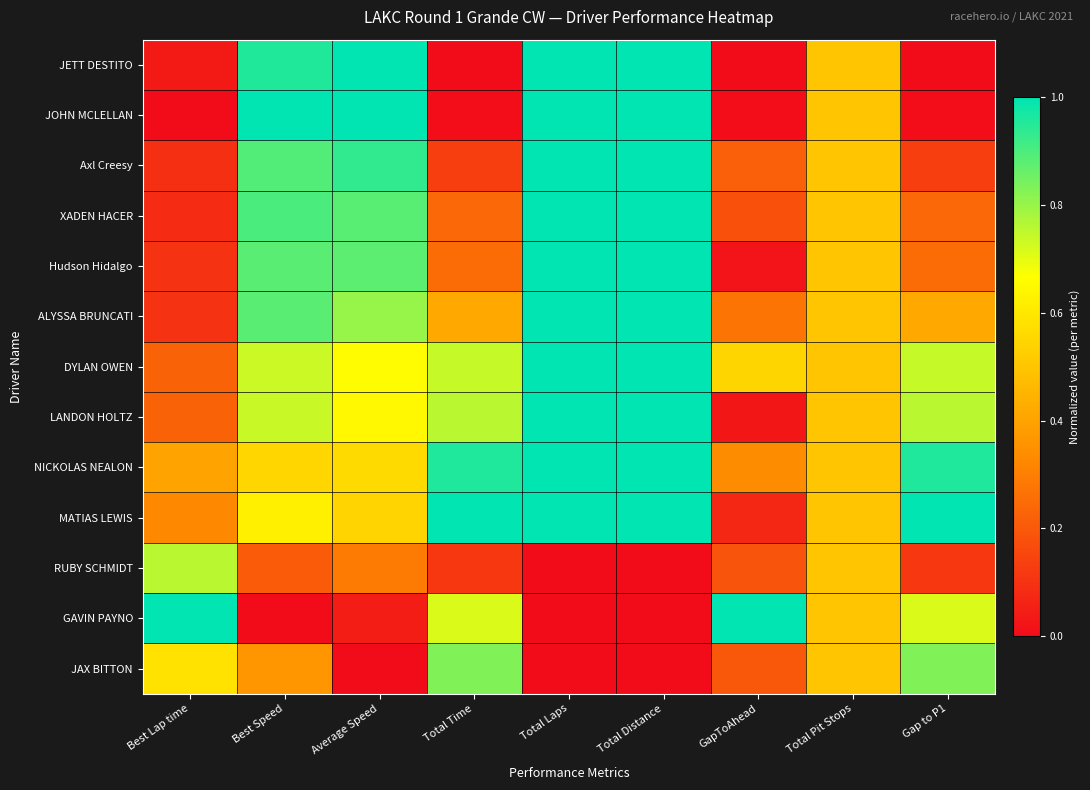

Reading left to right, list all the values displayed in this chart.

JETT DESTITO: Best Lap time=0.0	Best Speed=1.0	Average Speed=1.0	Total Time=0.0	Total Laps=1.0	Total Distance=1.0	GapToAhead=0.0	Total Pit Stops=0.5	Gap to P1=0.0
JOHN MCLELLAN: Best Lap time=0.0	Best Speed=1.0	Average Speed=1.0	Total Time=0.0	Total Laps=1.0	Total Distance=1.0	GapToAhead=0.0	Total Pit Stops=0.5	Gap to P1=0.0
Axl Creesy: Best Lap time=0.1	Best Speed=0.9	Average Speed=0.9	Total Time=0.1	Total Laps=1.0	Total Distance=1.0	GapToAhead=0.2	Total Pit Stops=0.5	Gap to P1=0.1
XADEN HACER: Best Lap time=0.1	Best Speed=0.9	Average Speed=0.9	Total Time=0.2	Total Laps=1.0	Total Distance=1.0	GapToAhead=0.2	Total Pit Stops=0.5	Gap to P1=0.2
Hudson Hidalgo: Best Lap time=0.1	Best Speed=0.9	Average Speed=0.9	Total Time=0.3	Total Laps=1.0	Total Distance=1.0	GapToAhead=0.0	Total Pit Stops=0.5	Gap to P1=0.3
ALYSSA BRUNCATI: Best Lap time=0.1	Best Speed=0.9	Average Speed=0.8	Total Time=0.4	Total Laps=1.0	Total Distance=1.0	GapToAhead=0.3	Total Pit Stops=0.5	Gap to P1=0.4
DYLAN OWEN: Best Lap time=0.2	Best Speed=0.7	Average Speed=0.7	Total Time=0.7	Total Laps=1.0	Total Distance=1.0	GapToAhead=0.5	Total Pit Stops=0.5	Gap to P1=0.7
LANDON HOLTZ: Best Lap time=0.2	Best Speed=0.7	Average Speed=0.6	Total Time=0.8	Total Laps=1.0	Total Distance=1.0	GapToAhead=0.0	Total Pit Stops=0.5	Gap to P1=0.8
NICKOLAS NEALON: Best Lap time=0.4	Best Speed=0.5	Average Speed=0.6	Total Time=1.0	Total Laps=1.0	Total Distance=1.0	GapToAhead=0.3	Total Pit Stops=0.5	Gap to P1=1.0
MATIAS LEWIS: Best Lap time=0.3	Best Speed=0.6	Average Speed=0.5	Total Time=1.0	Total Laps=1.0	Total Distance=1.0	GapToAhead=0.1	Total Pit Stops=0.5	Gap to P1=1.0
RUBY SCHMIDT: Best Lap time=0.8	Best Speed=0.2	Average Speed=0.3	Total Time=0.1	Total Laps=0.0	Total Distance=0.0	GapToAhead=0.2	Total Pit Stops=0.5	Gap to P1=0.1
GAVIN PAYNO: Best Lap time=1.0	Best Speed=0.0	Average Speed=0.0	Total Time=0.7	Total Laps=0.0	Total Distance=0.0	GapToAhead=1.0	Total Pit Stops=0.5	Gap to P1=0.7
JAX BITTON: Best Lap time=0.6	Best Speed=0.4	Average Speed=0.0	Total Time=0.8	Total Laps=0.0	Total Distance=0.0	GapToAhead=0.2	Total Pit Stops=0.5	Gap to P1=0.8